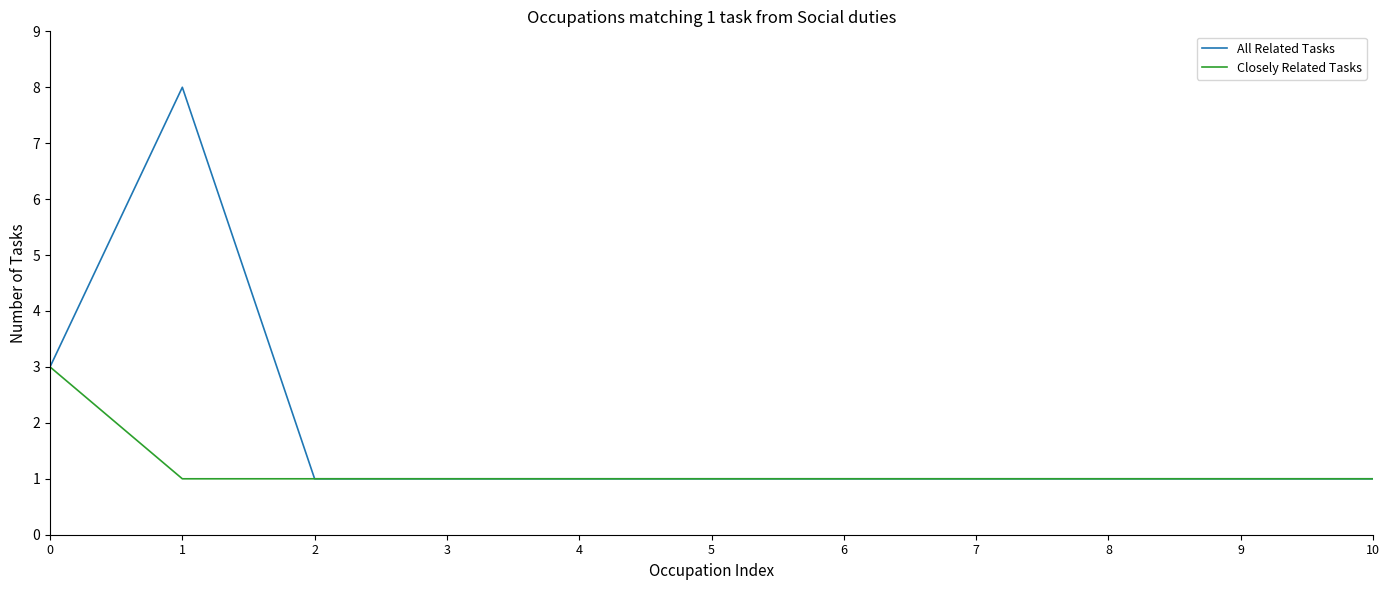

Rank the series by their maximum value, from lowest to highest.

Closely Related Tasks, All Related Tasks